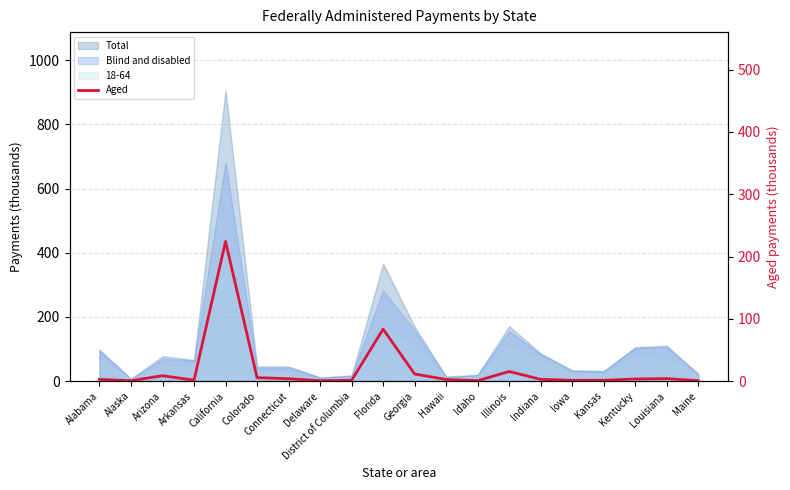

Where does the data first go above 2?

Alabama